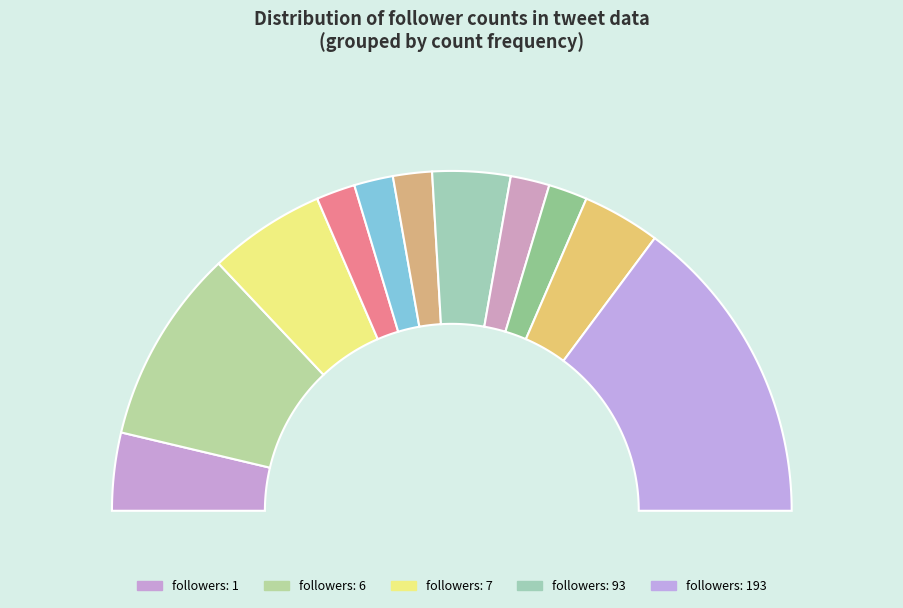

What is the difference between the highest and lowest values at 193?

833